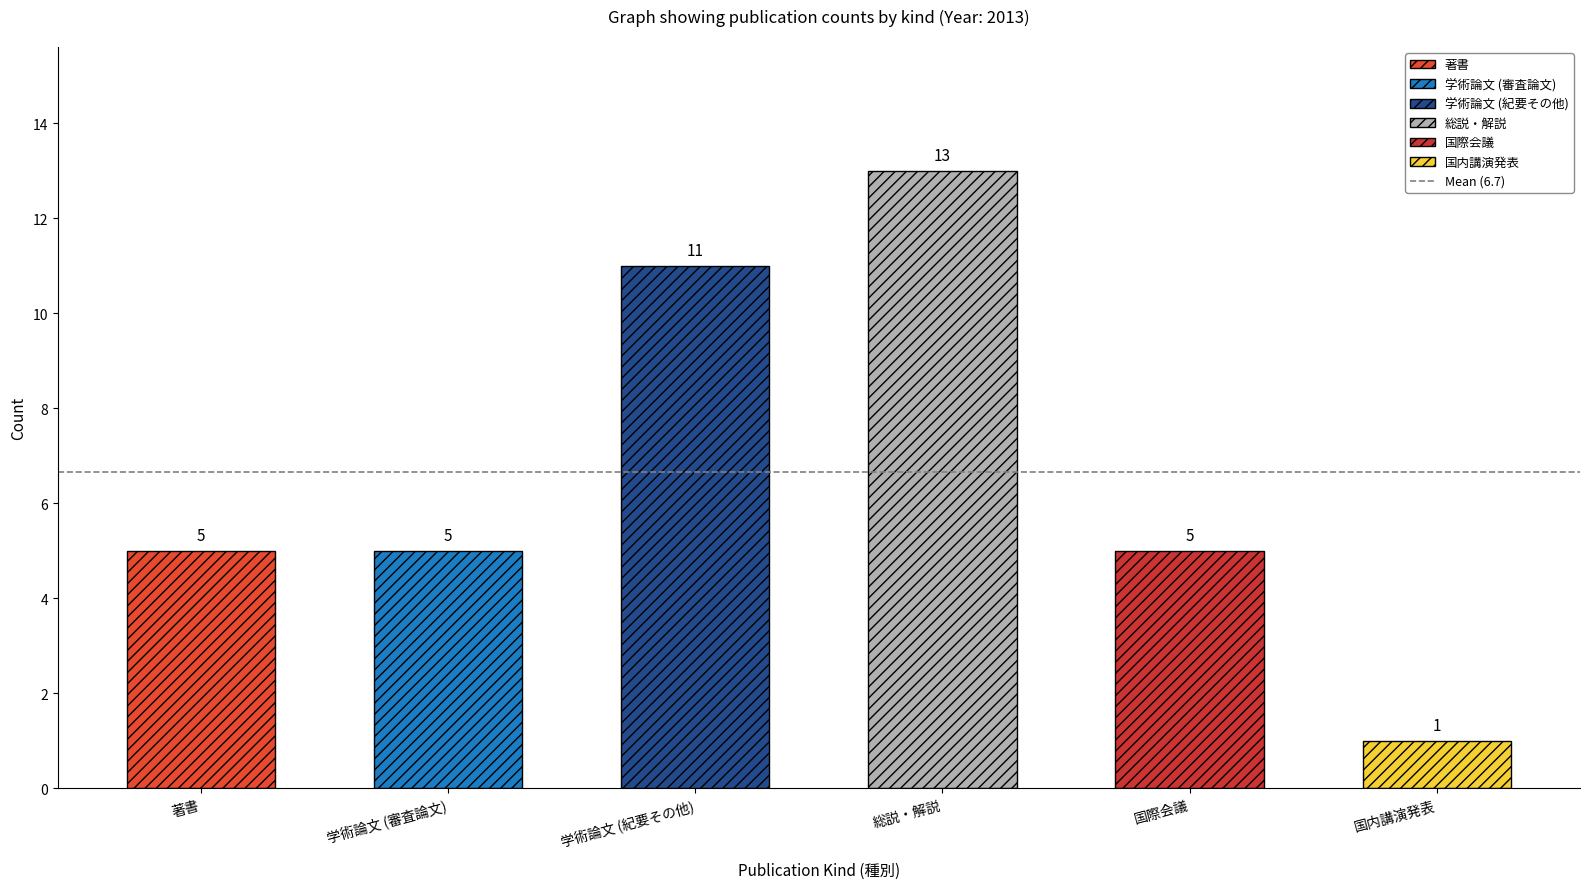

What is the sum of all 国内講演発表 values?

1